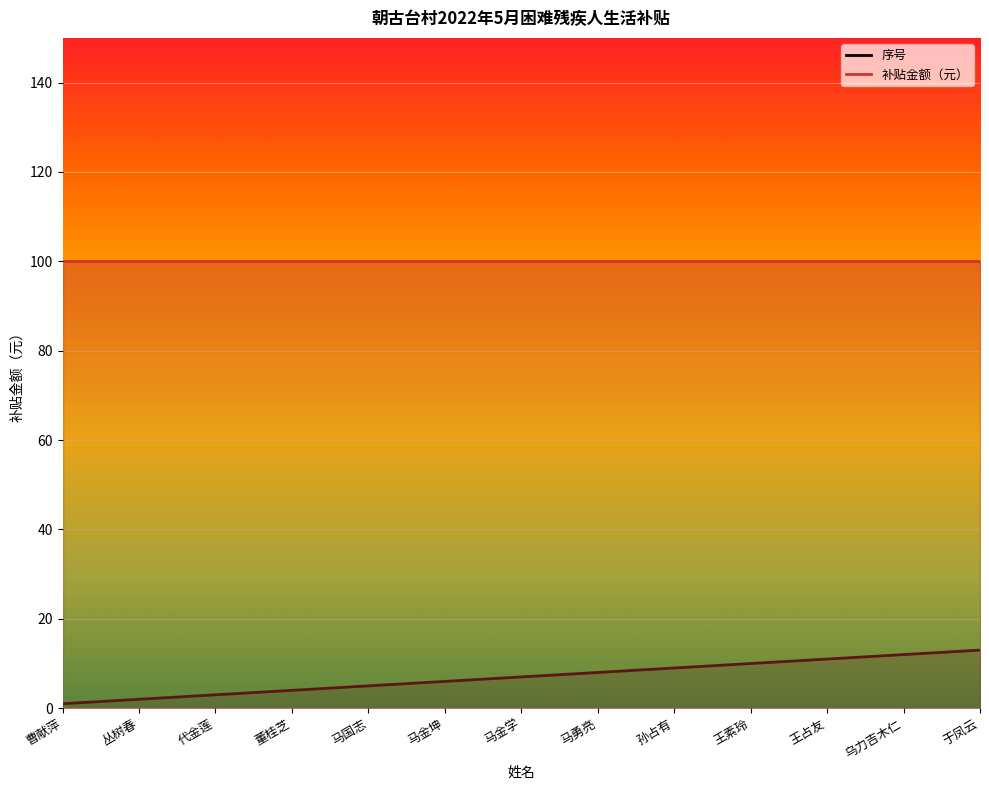

How many data points are above 7?

6